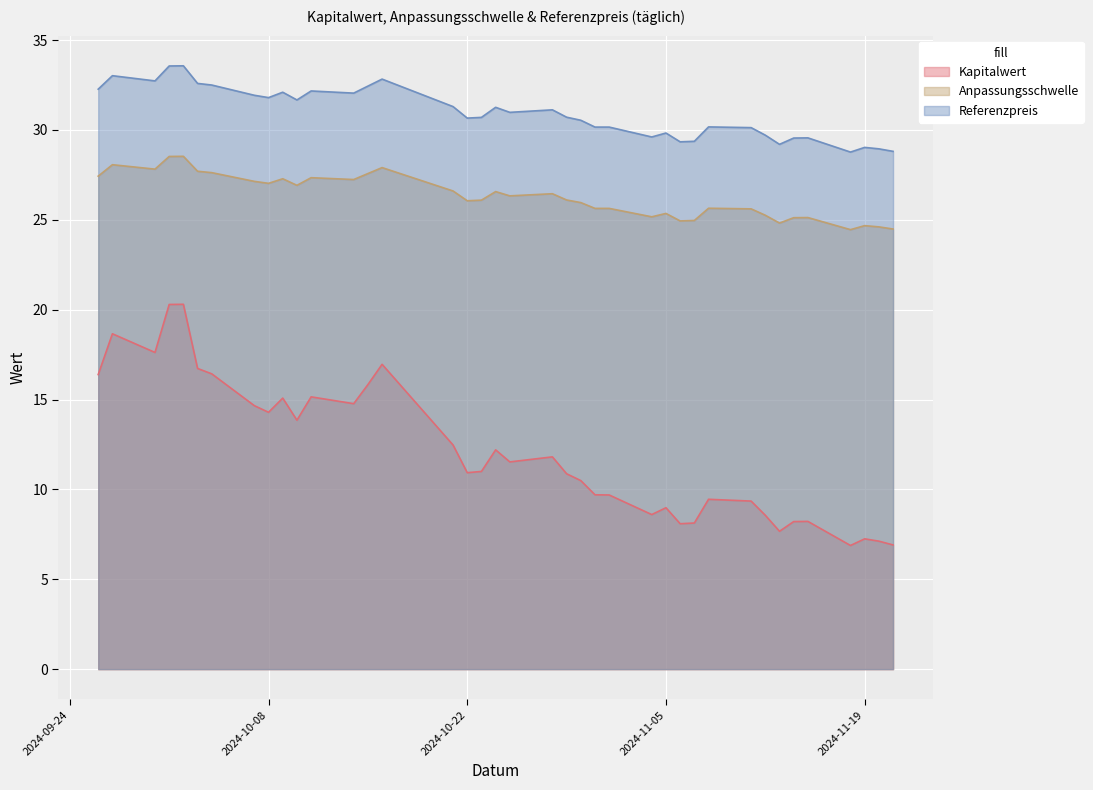

Reading left to right, transcribe all the data shown in this chart.

Kapitalwert: 2024-09-26=16.4	2024-09-27=18.7	2024-09-30=17.6	2024-10-01=20.3	2024-10-02=20.3	2024-10-03=16.7	2024-10-04=16.4	2024-10-07=14.7	2024-10-08=14.3	2024-10-09=15.1	2024-10-10=13.8	2024-10-11=15.2	2024-10-14=14.8	2024-10-15=15.8	2024-10-16=17.0	2024-10-21=12.5	2024-10-22=10.9	2024-10-23=11.0	2024-10-24=12.2	2024-10-25=11.5	2024-10-28=11.8	2024-10-29=10.9	2024-10-30=10.5	2024-10-31=9.7	2024-11-01=9.7	2024-11-04=8.6	2024-11-05=9.0	2024-11-06=8.1	2024-11-07=8.1	2024-11-08=9.4	2024-11-11=9.3	2024-11-12=8.6	2024-11-13=7.7	2024-11-14=8.2	2024-11-15=8.2	2024-11-18=6.9	2024-11-19=7.2	2024-11-20=7.1	2024-11-21=6.9
Anpassungsschwelle: 2024-09-26=27.4	2024-09-27=28.1	2024-09-30=27.8	2024-10-01=28.5	2024-10-02=28.5	2024-10-03=27.7	2024-10-04=27.6	2024-10-07=27.1	2024-10-08=27.0	2024-10-09=27.3	2024-10-10=26.9	2024-10-11=27.3	2024-10-14=27.2	2024-10-15=27.6	2024-10-16=27.9	2024-10-21=26.6	2024-10-22=26.1	2024-10-23=26.1	2024-10-24=26.6	2024-10-25=26.3	2024-10-28=26.5	2024-10-29=26.1	2024-10-30=26.0	2024-10-31=25.6	2024-11-01=25.6	2024-11-04=25.2	2024-11-05=25.4	2024-11-06=24.9	2024-11-07=25.0	2024-11-08=25.6	2024-11-11=25.6	2024-11-12=25.3	2024-11-13=24.8	2024-11-14=25.1	2024-11-15=25.1	2024-11-18=24.5	2024-11-19=24.7	2024-11-20=24.6	2024-11-21=24.5
Referenzpreis: 2024-09-26=32.3	2024-09-27=33.0	2024-09-30=32.7	2024-10-01=33.6	2024-10-02=33.6	2024-10-03=32.6	2024-10-04=32.5	2024-10-07=31.9	2024-10-08=31.8	2024-10-09=32.1	2024-10-10=31.7	2024-10-11=32.2	2024-10-14=32.0	2024-10-15=32.4	2024-10-16=32.8	2024-10-21=31.3	2024-10-22=30.7	2024-10-23=30.7	2024-10-24=31.3	2024-10-25=31.0	2024-10-28=31.1	2024-10-29=30.7	2024-10-30=30.5	2024-10-31=30.2	2024-11-01=30.2	2024-11-04=29.6	2024-11-05=29.8	2024-11-06=29.3	2024-11-07=29.4	2024-11-08=30.2	2024-11-11=30.1	2024-11-12=29.7	2024-11-13=29.2	2024-11-14=29.6	2024-11-15=29.6	2024-11-18=28.8	2024-11-19=29.0	2024-11-20=28.9	2024-11-21=28.8